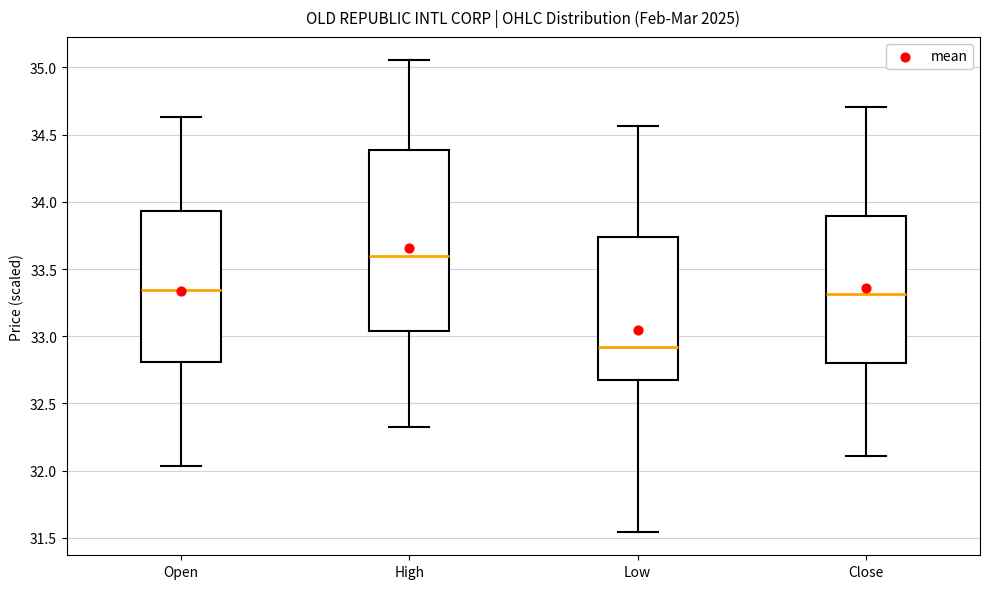

Where does the median line of the box for Open sit on the y-axis? The values are not printed on the chart, so give them approximately, as read against the axis.

33.35